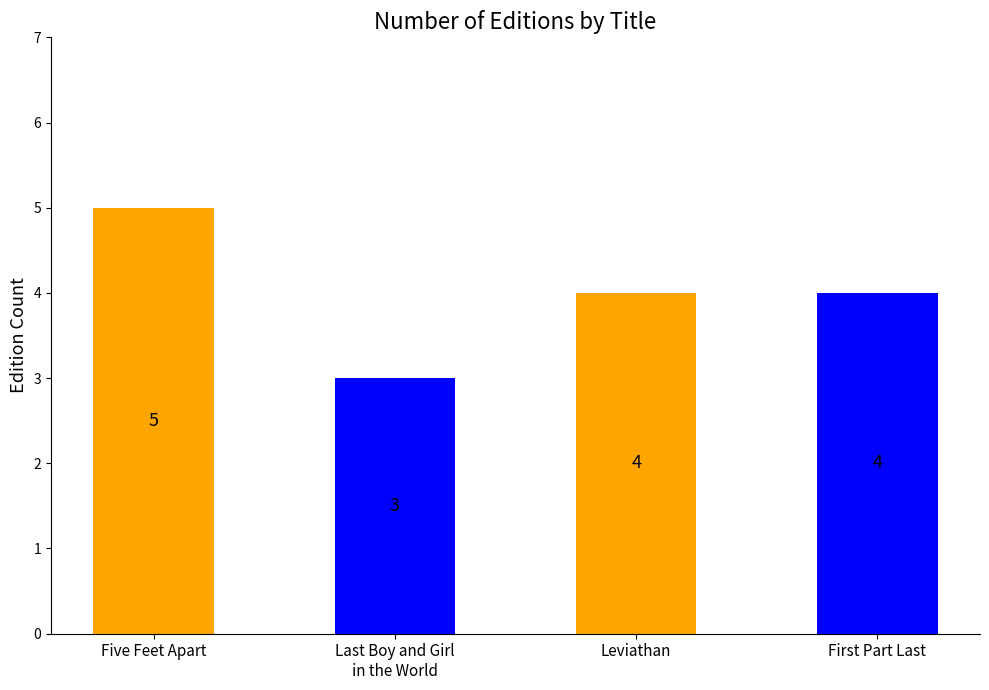

What is the greatest value displayed?

5